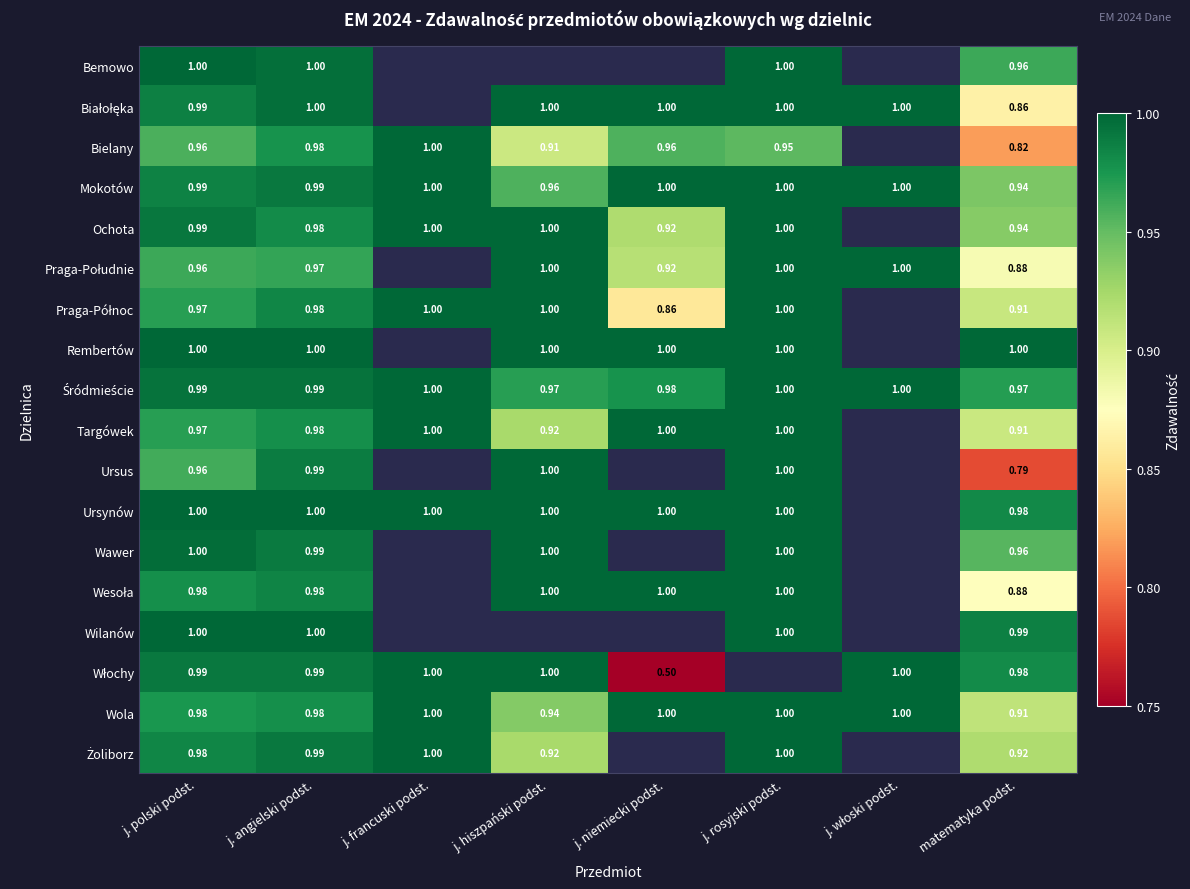

Is the value of Mokotów at j. polski podst. greater than the value of Ochota at j. angielski podst.?

Yes